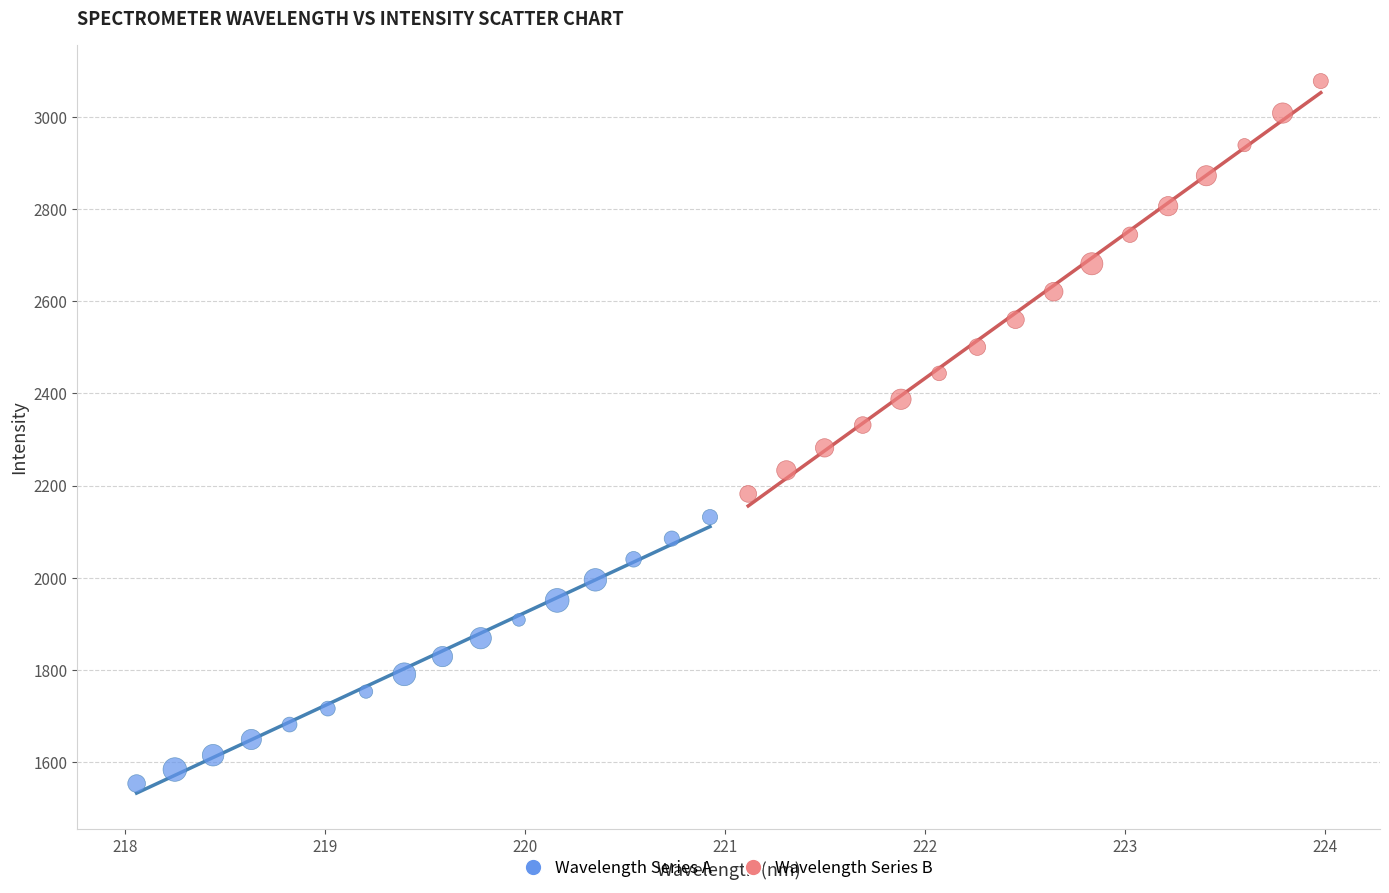

Which series reaches the minimum Y coordinate?

Wavelength Series A